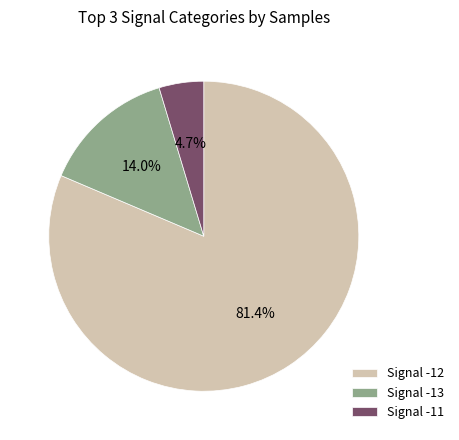

How many segments does this pie chart have?

3